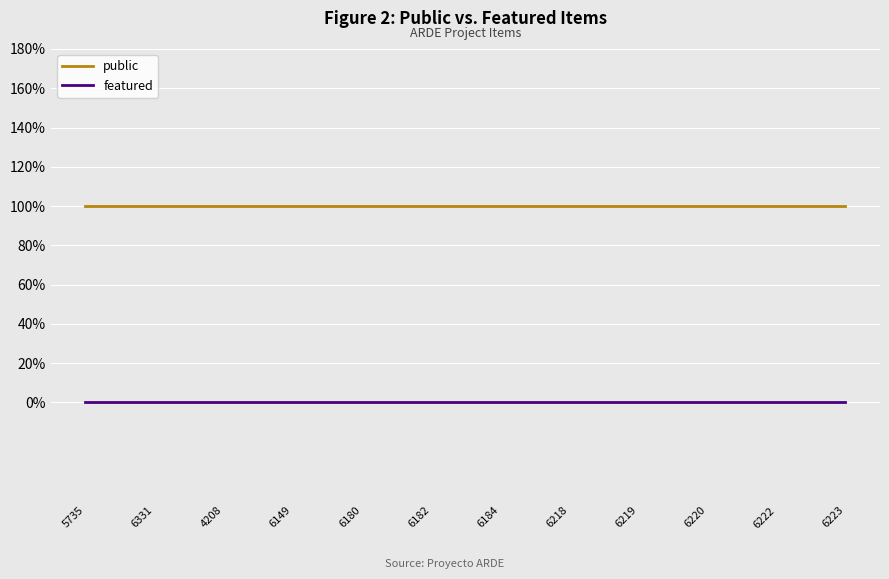

True or false: featured and public cross at least once.

False